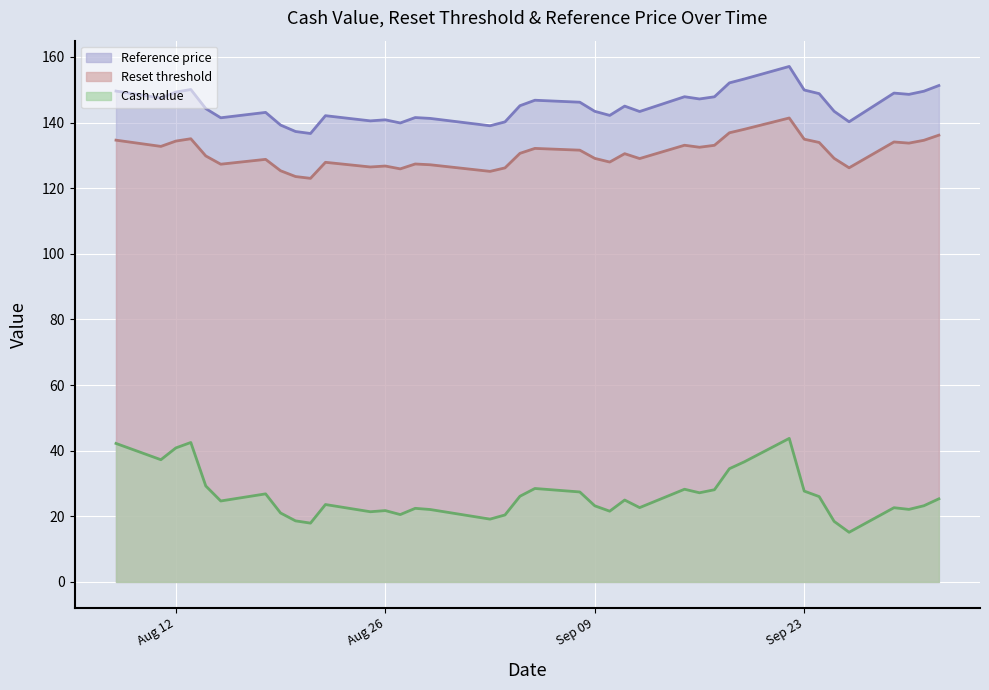

At which label is Reference price closest to 146?

2025-09-08